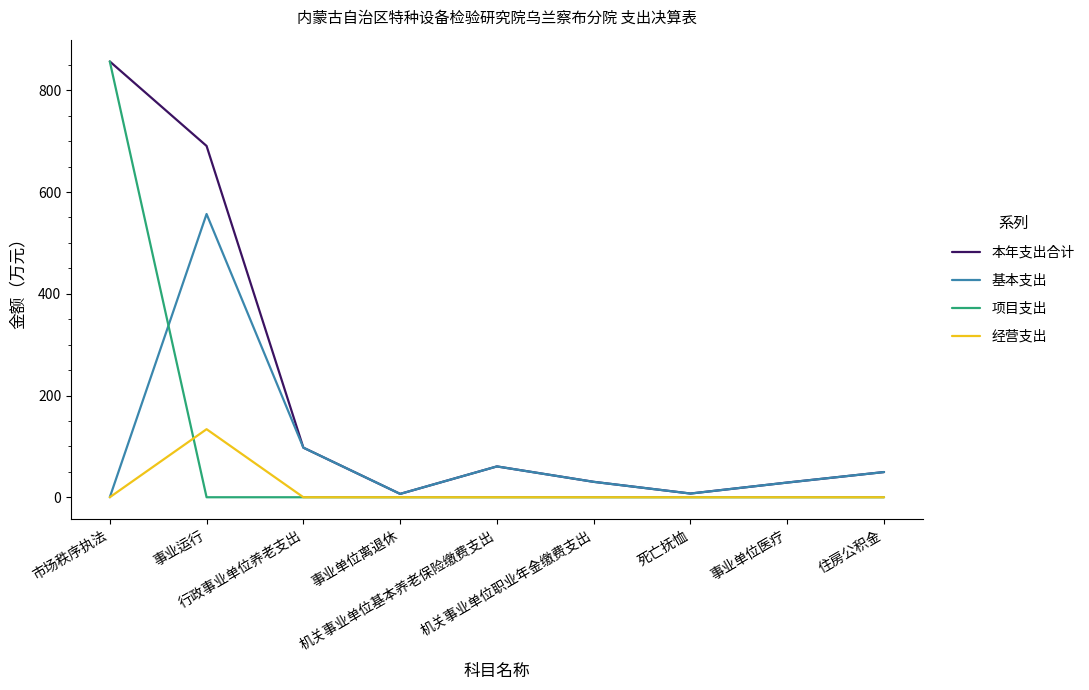

What is the difference between the second highest and minimum values in the 基本支出 series?

97.5